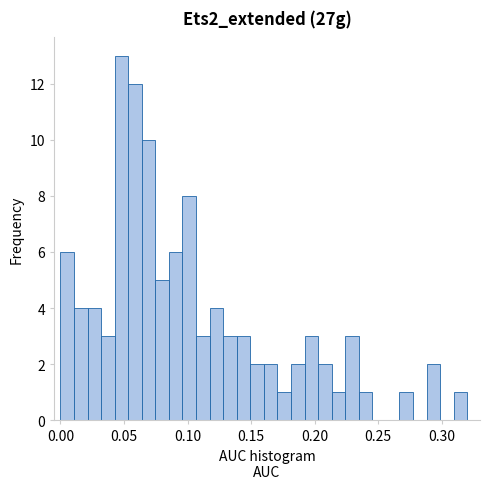

Read against the x-axis, roughly where is the centre of the tallest bar?

0.050